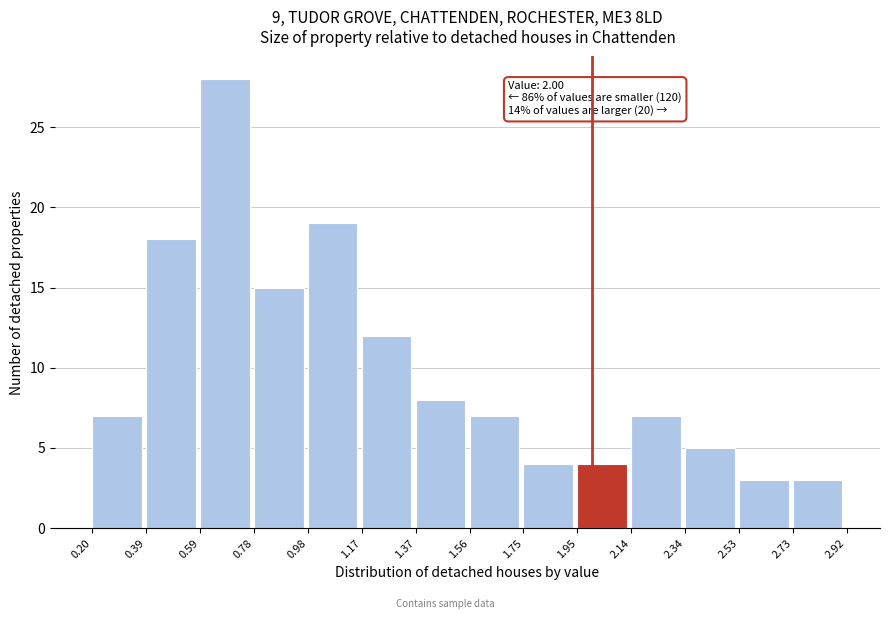

Over which range of the x-axis is the bar tallest?

0.59 to 0.78